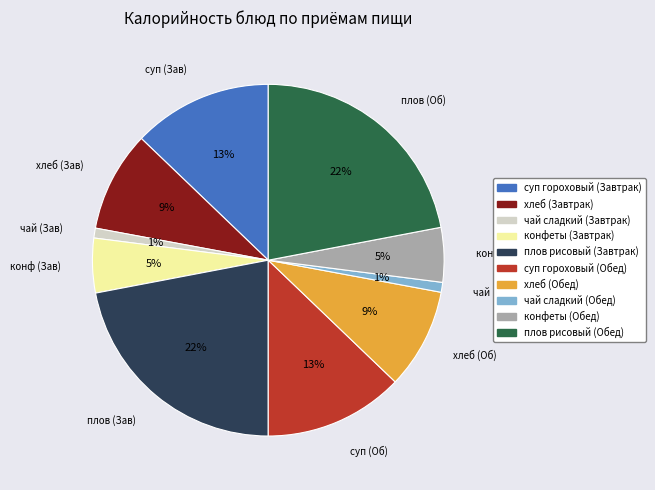

Is there a majority slice in this chart?

No